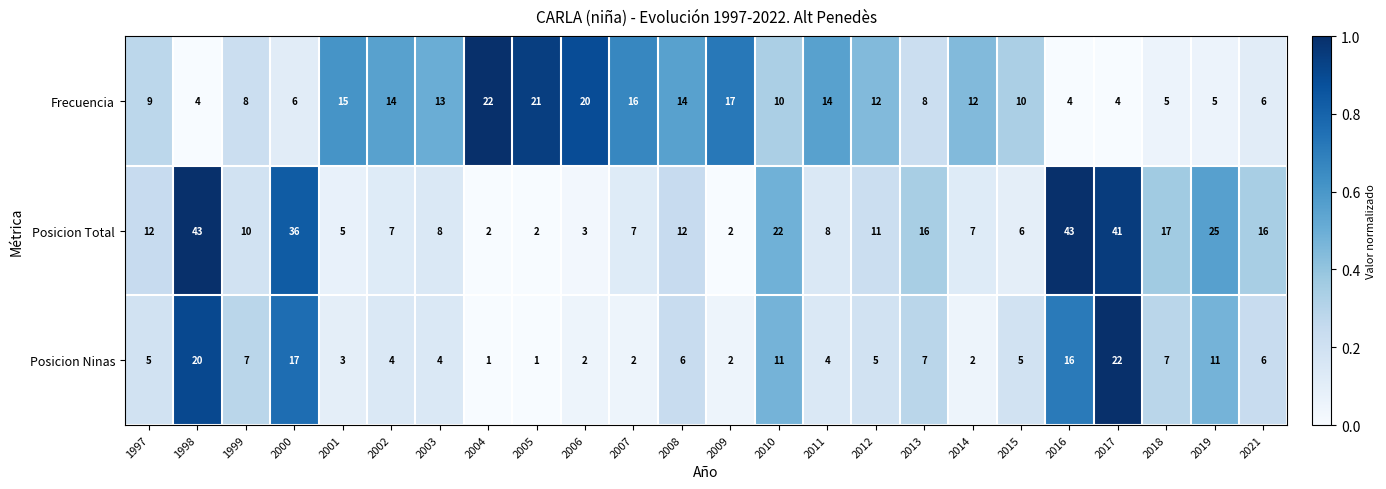

Which series has the largest total across all categories?

Posicion Total